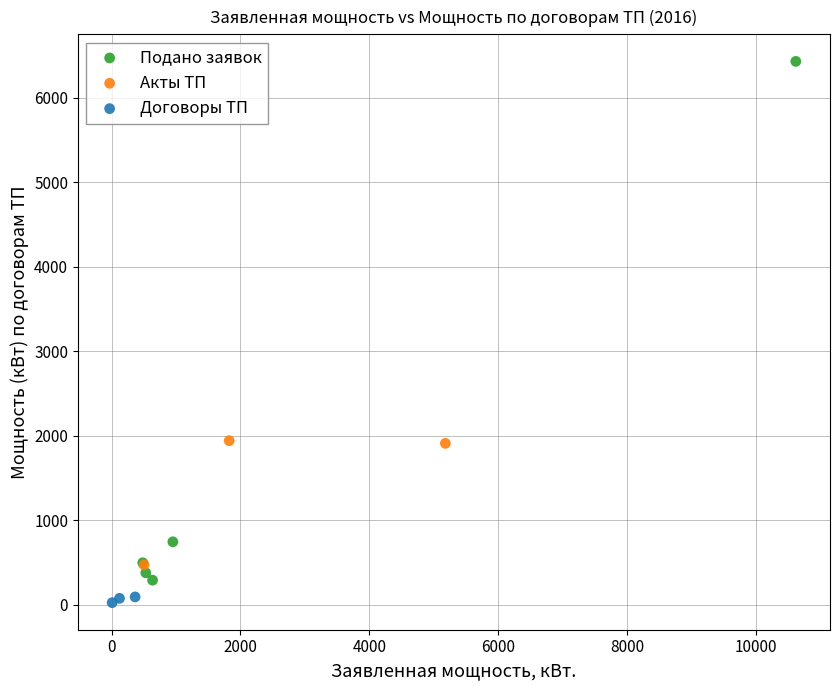

What are all the series names shown in the legend?

Подано заявок, Акты ТП, Договоры ТП